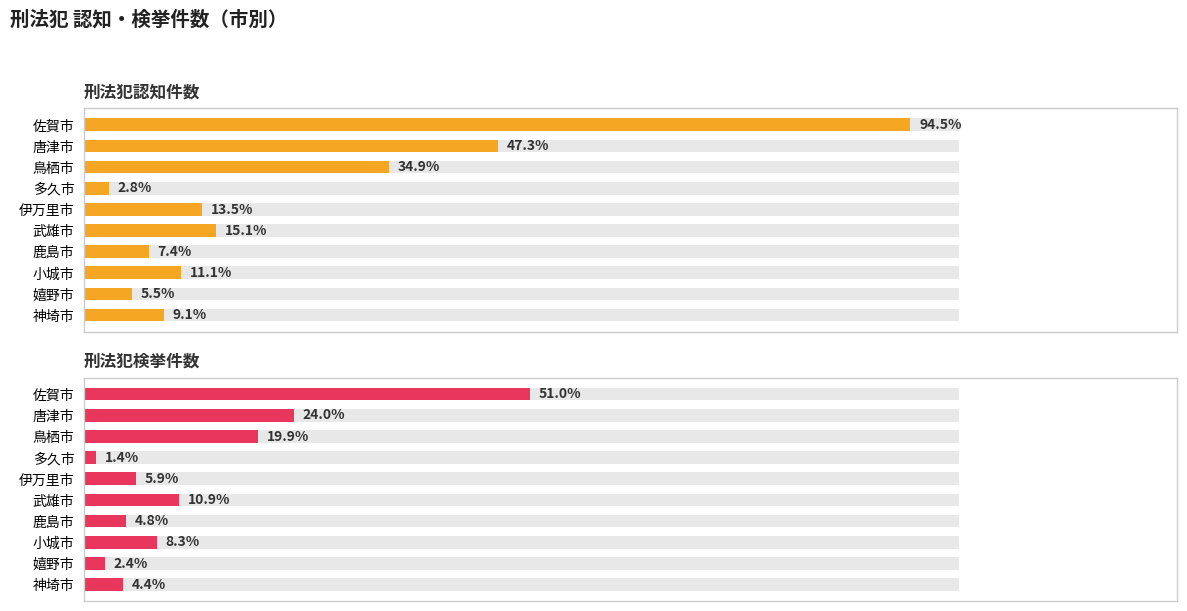

The 刑法犯認知件数 series shows 254 at 5. True or false?

False